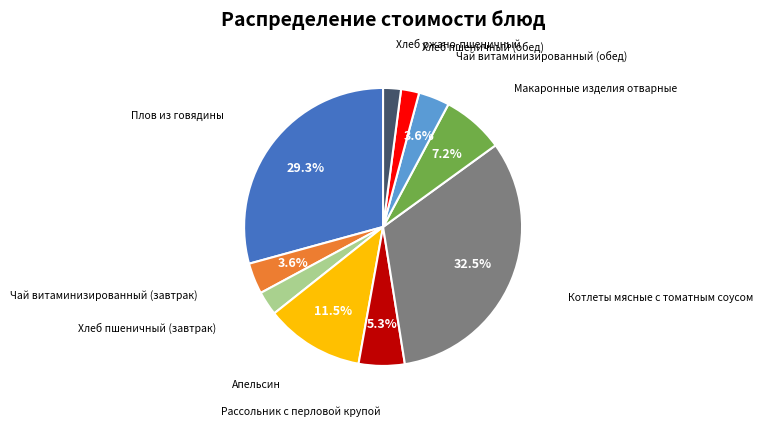

How many segments does this pie chart have?

10